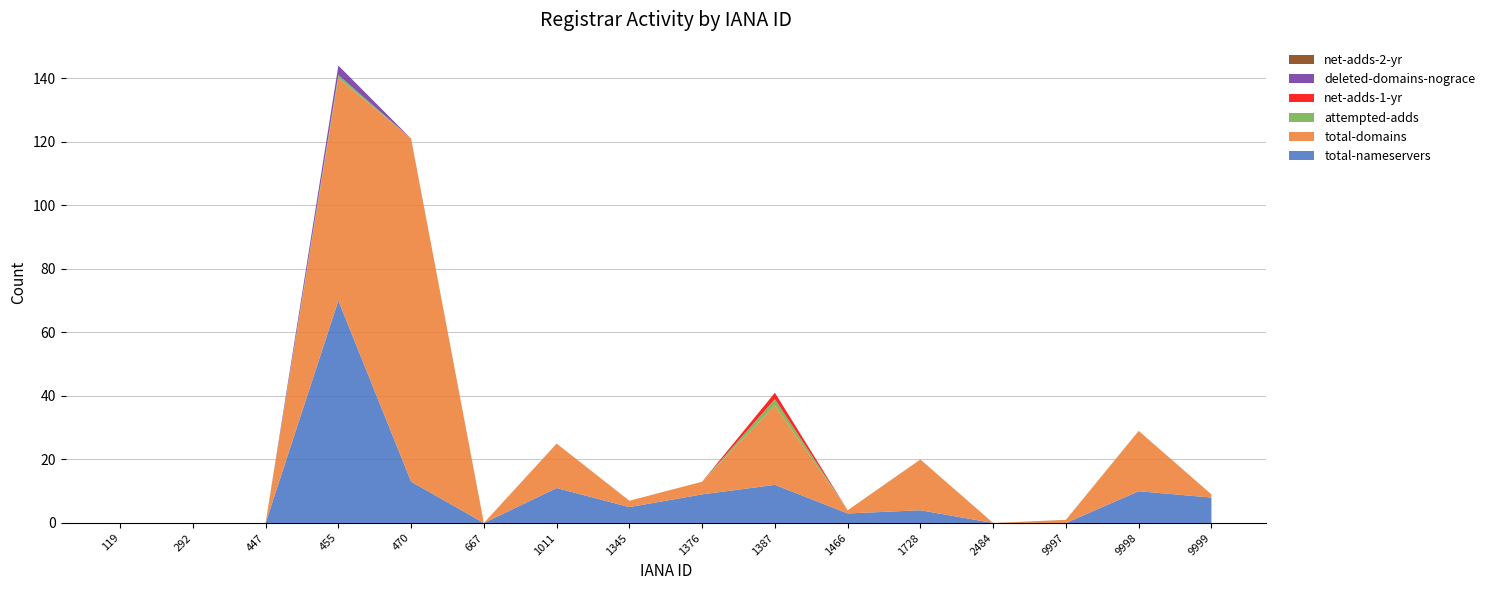

Reading left to right, what are all the values shown in this chart?

total-nameservers: 119=0	292=0	447=0	455=70	470=13	667=0	1011=11	1345=5	1376=9	1387=12	1466=3	1728=4	2484=0	9997=0	9998=10	9999=8
total-domains: 119=0	292=0	447=0	455=70	470=108	667=0	1011=14	1345=2	1376=4	1387=25	1466=1	1728=16	2484=0	9997=1	9998=19	9999=1
attempted-adds: 119=0	292=0	447=0	455=1	470=0	667=0	1011=0	1345=0	1376=0	1387=2	1466=0	1728=0	2484=0	9997=0	9998=0	9999=0
net-adds-1-yr: 119=0	292=0	447=0	455=0	470=0	667=0	1011=0	1345=0	1376=0	1387=2	1466=0	1728=0	2484=0	9997=0	9998=0	9999=0
deleted-domains-nograce: 119=0	292=0	447=0	455=3	470=0	667=0	1011=0	1345=0	1376=0	1387=0	1466=0	1728=0	2484=0	9997=0	9998=0	9999=0
net-adds-2-yr: 119=0	292=0	447=0	455=0	470=0	667=0	1011=0	1345=0	1376=0	1387=0	1466=0	1728=0	2484=0	9997=0	9998=0	9999=0